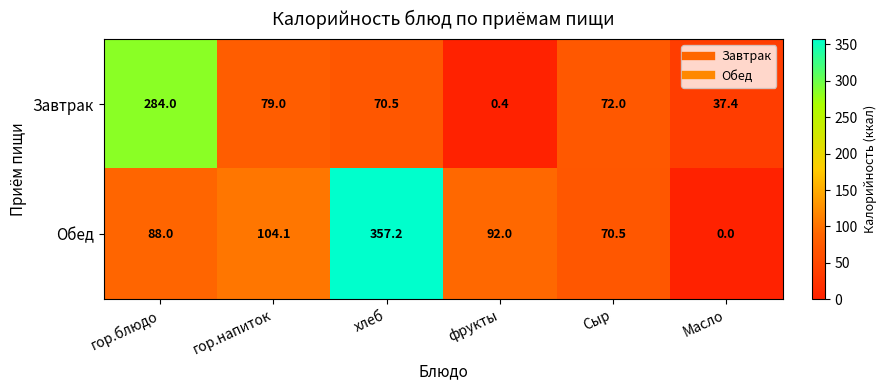

The Завтрак series shows 284.0 at гор.блюдо. True or false?

True